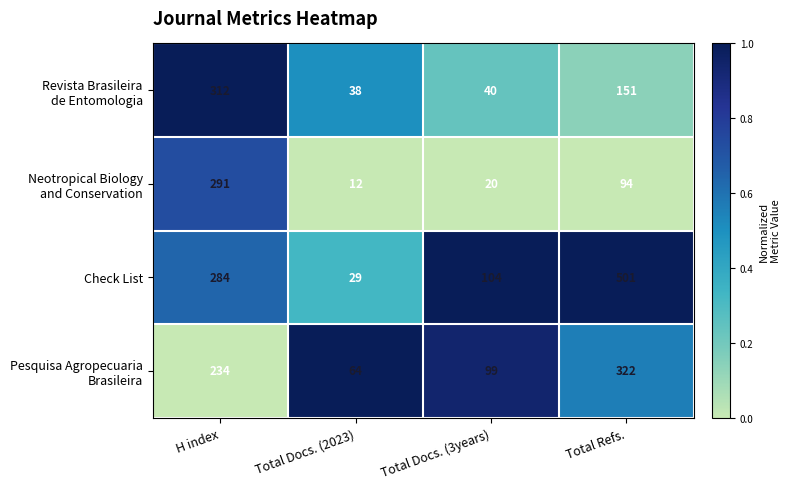

What is the total value across all series at Total Docs. (2023)?

143